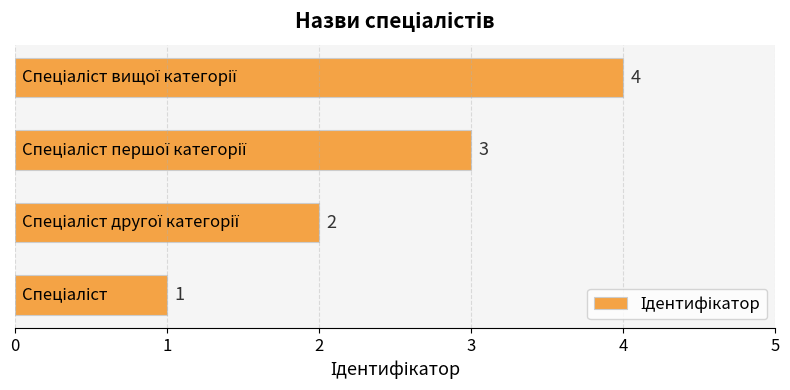

What is the smallest value displayed?

1